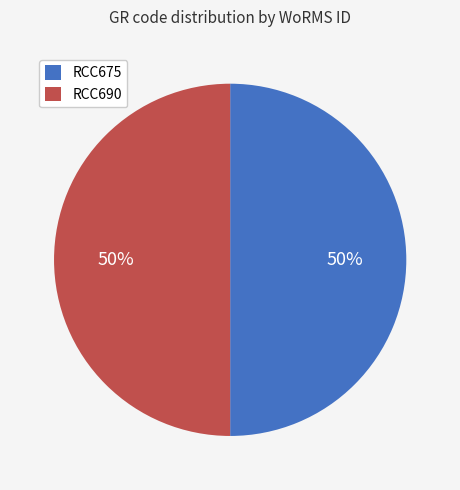

What is the ratio of the value at RCC690 to the value at RCC675?

1.0